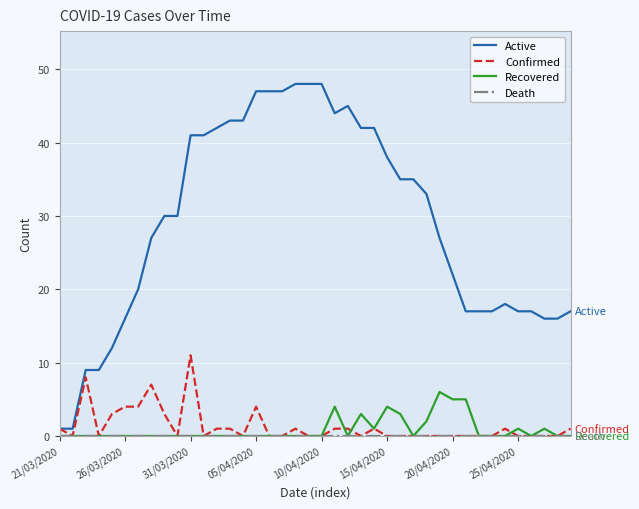

What is the greatest value displayed?

48